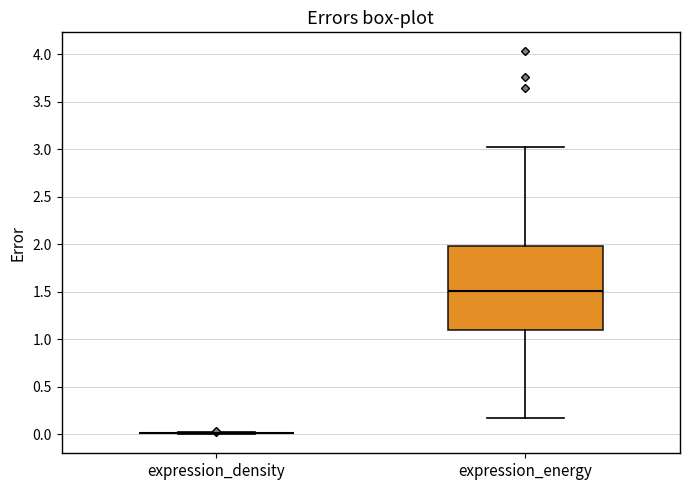

Reading left to right, read every box against the y-axis: the position of its median line, the range the box covers, and the ends of its whiskers. The values are not printed on the chart, so give them approximately, as read against the axis.

expression_density: box collapsed to a line at 0.00, whiskers 0.00 to 0.05
expression_energy: median 1.50, box 1.10 to 2.00, whiskers 0.15 to 3.00